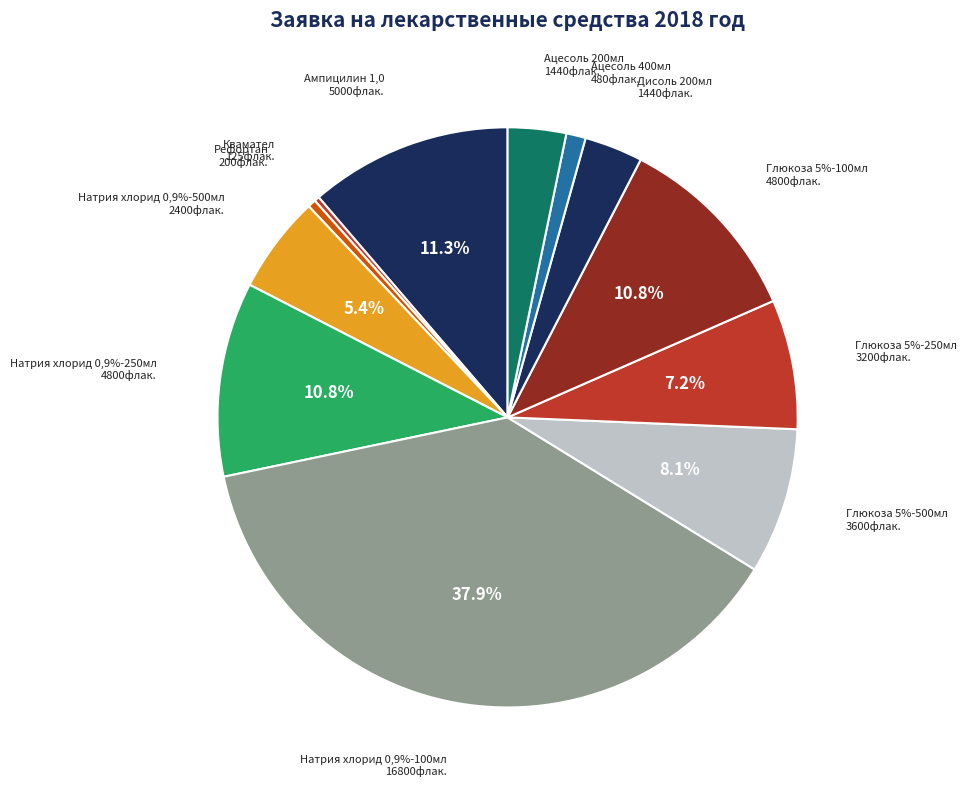

Approximately how many times larger is the value at Натрия хлорид 0,9%-500мл compared to Глюкоза 5%-250мл?

0.8